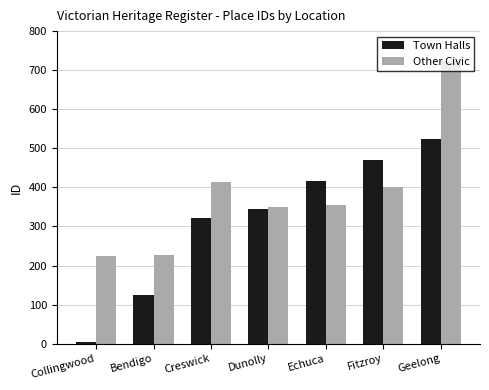

At which category does the chart reach its minimum across all series?

Collingwood